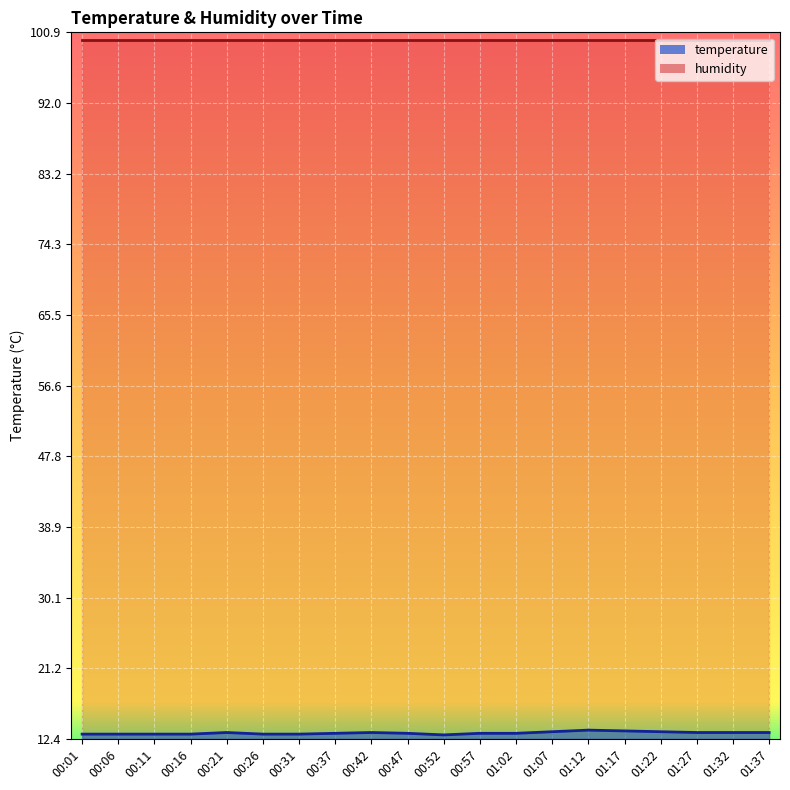

What is the ratio of the value at 00:37 to the value at 01:12?

1.0